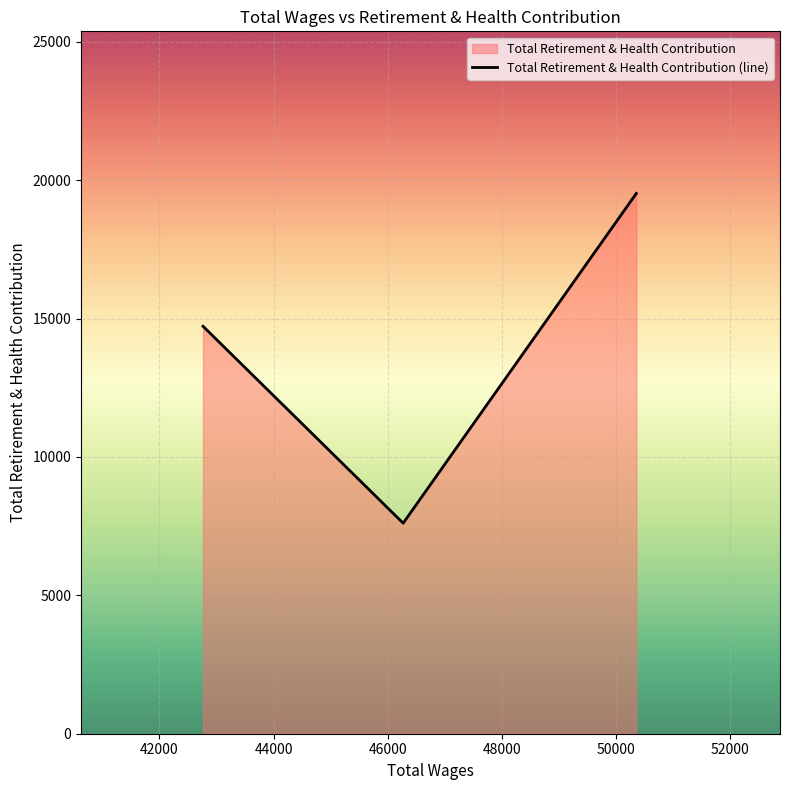

The value at 50358.0 is 19523. True or false?

True